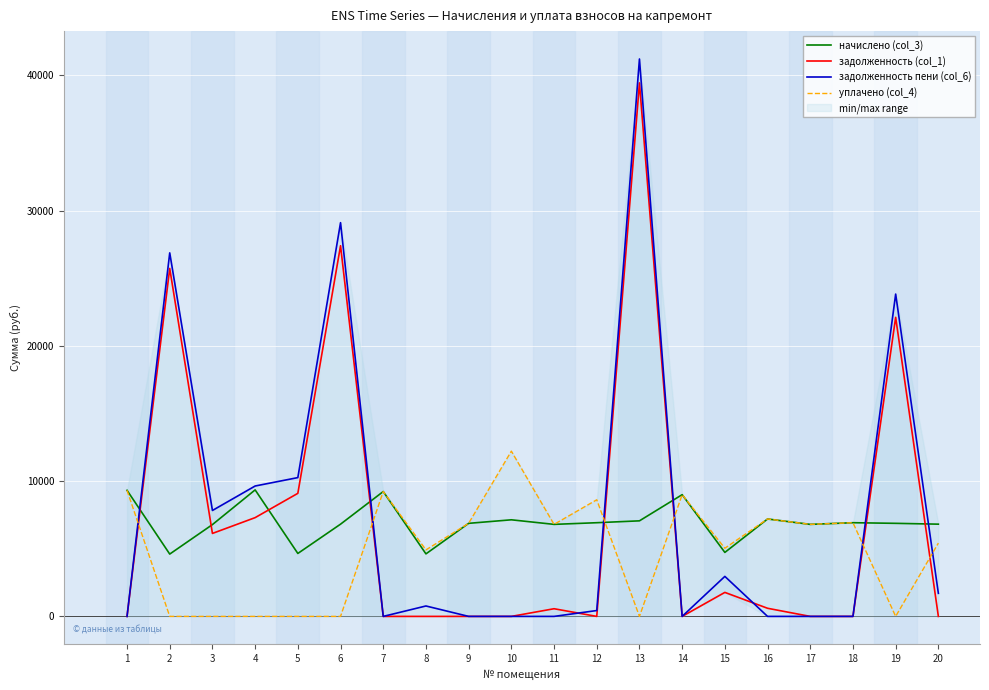

What is the difference between the maximum and minimum values in the задолженность пени (col_6) series?

41215.7